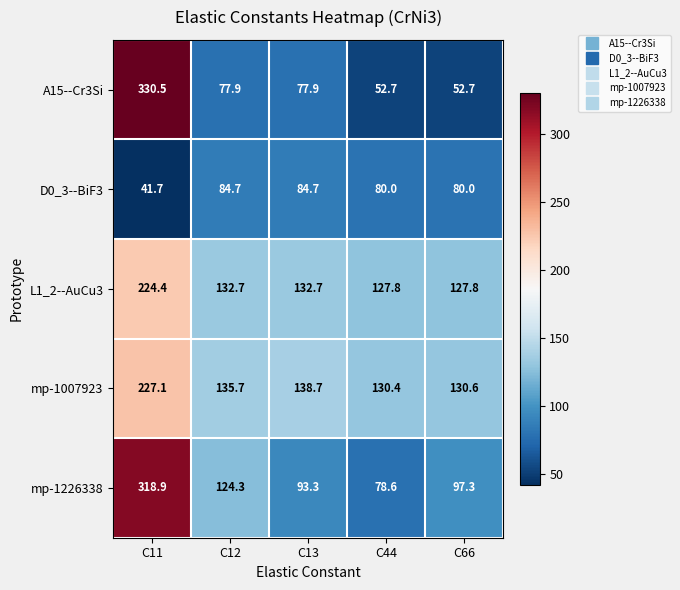

Which series has the largest range (max minus min)?

A15--Cr3Si